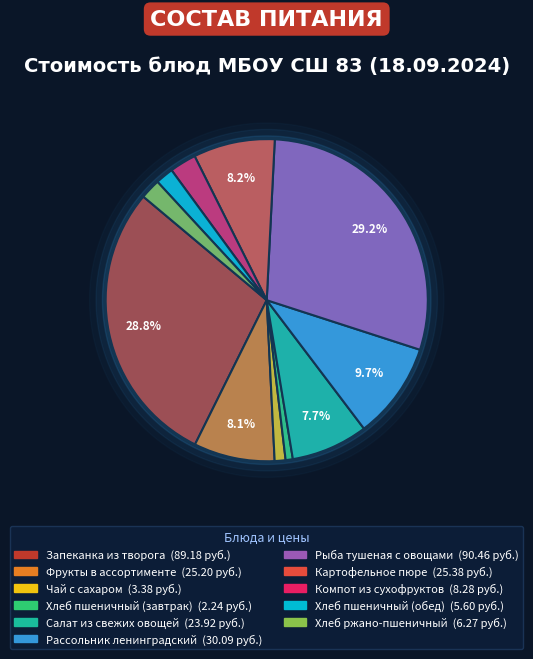

To the nearest percent, what percentage of the pie is Компот из сухофруктов?

3%